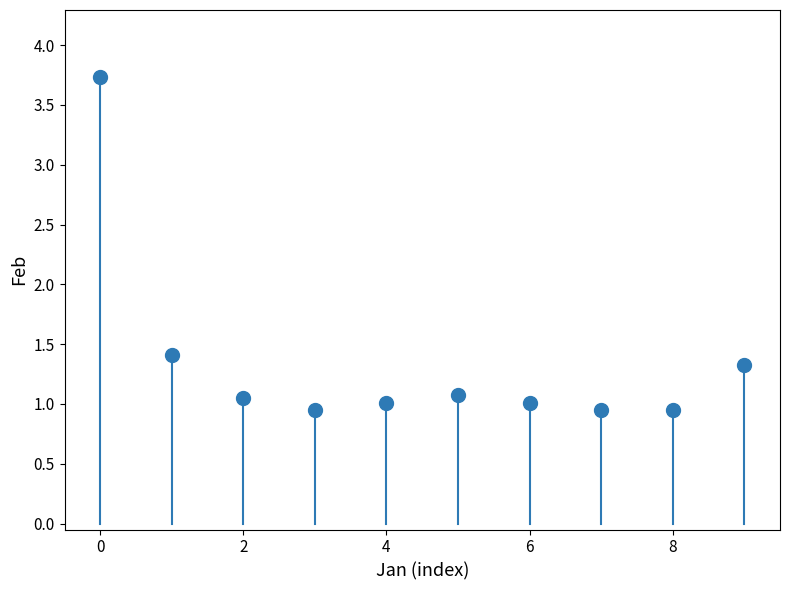

What Y value in the scatter plot is closest to 2?

1.4